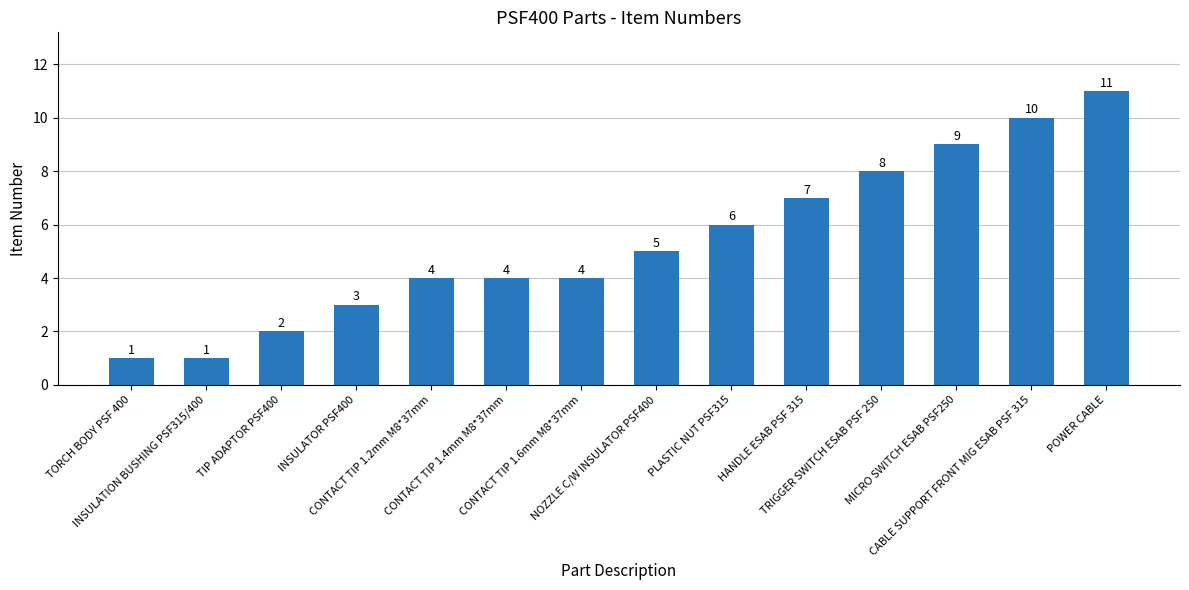

What position from the right is NOZZLE C/W INSULATOR PSF400?

7